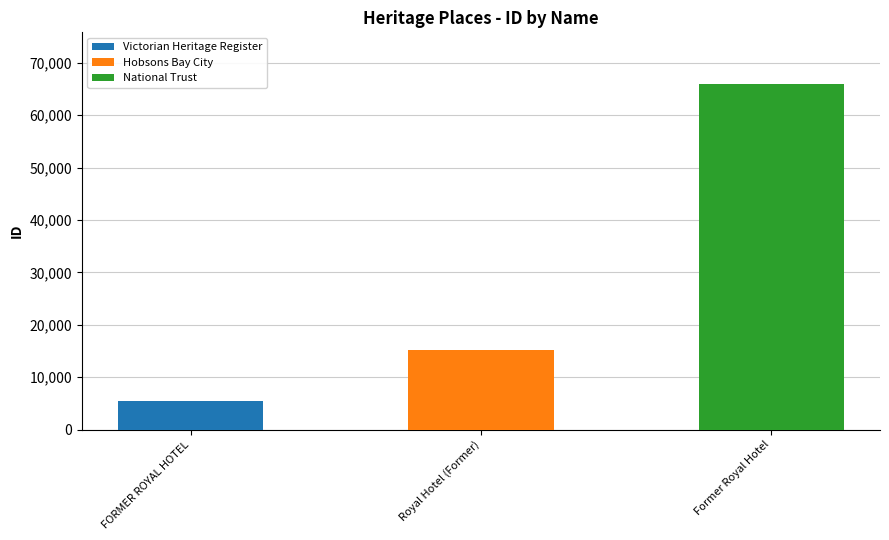

What is the ratio of the value at FORMER ROYAL HOTEL to the value at Former Royal Hotel?

0.1